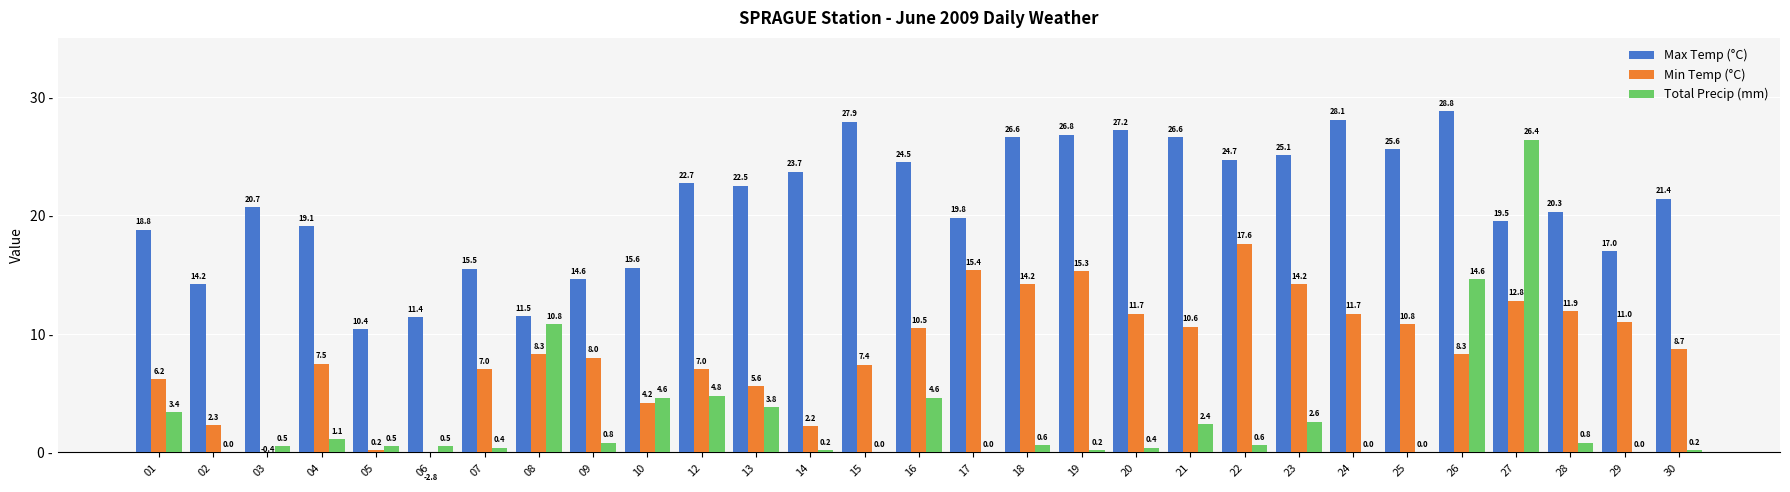

What are all the series names shown in the legend?

Max Temp (°C), Min Temp (°C), Total Precip (mm)